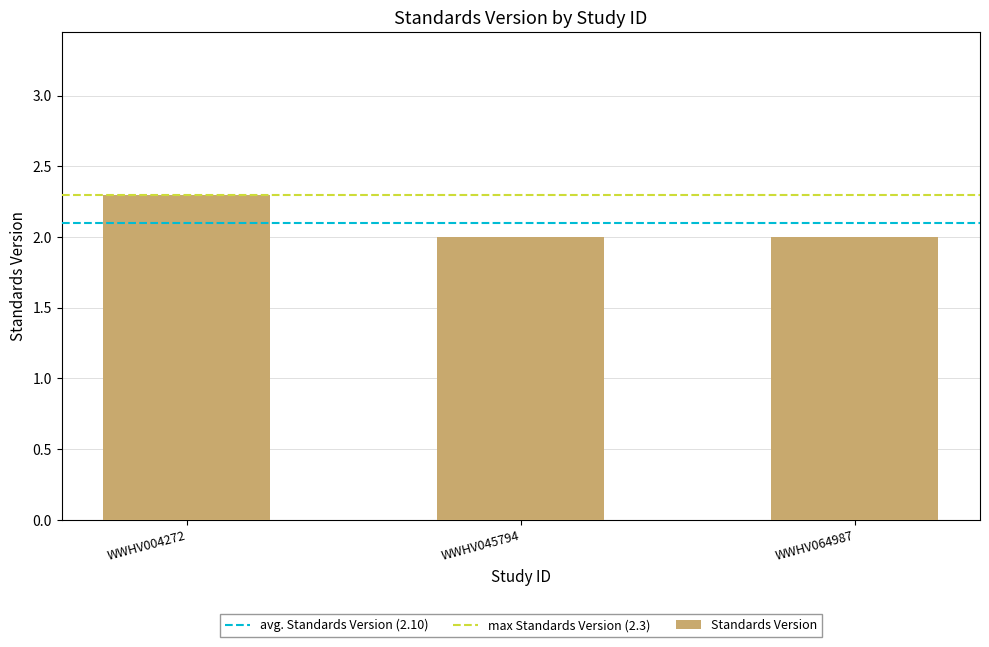

What is the sum of the values at WWHV045794 and WWHV004272?

4.3